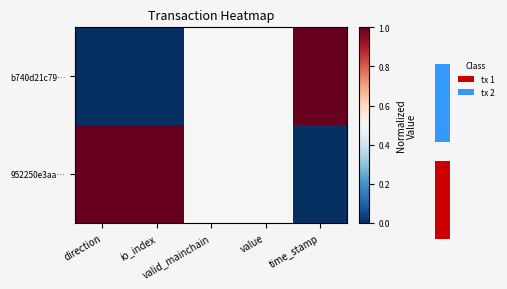

What is the average value of the 952250e3aa… series?

0.6